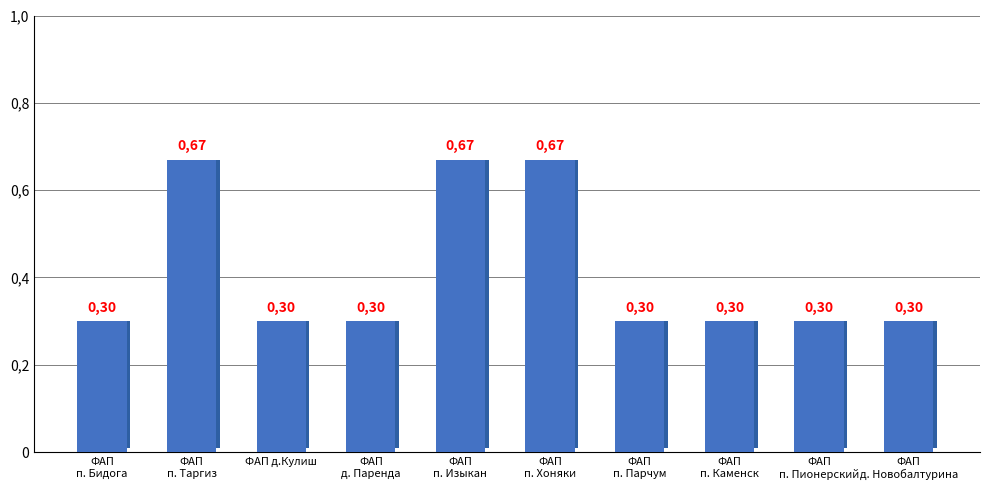

What is the label of the 6th bar from the right?

ФАП
п. Изыкан